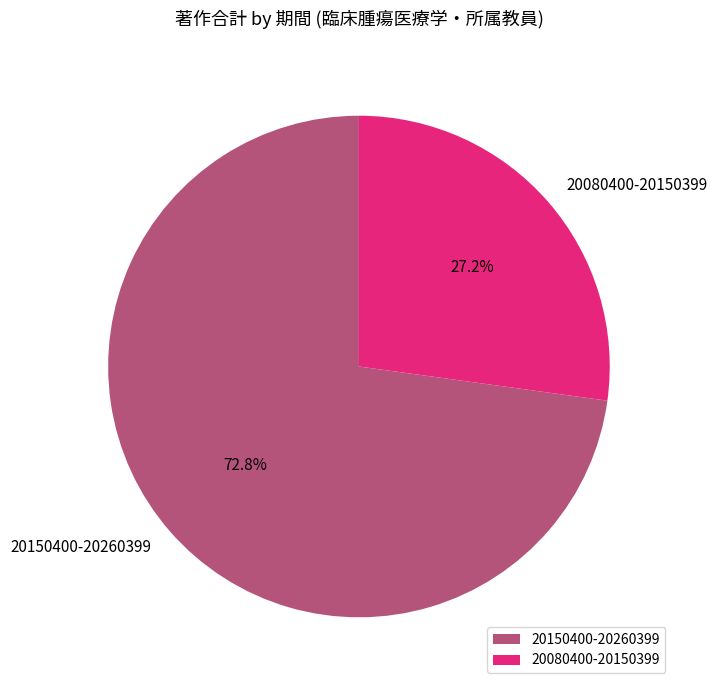

To the nearest percent, what percentage of the pie is 20150400-20260399?

73%